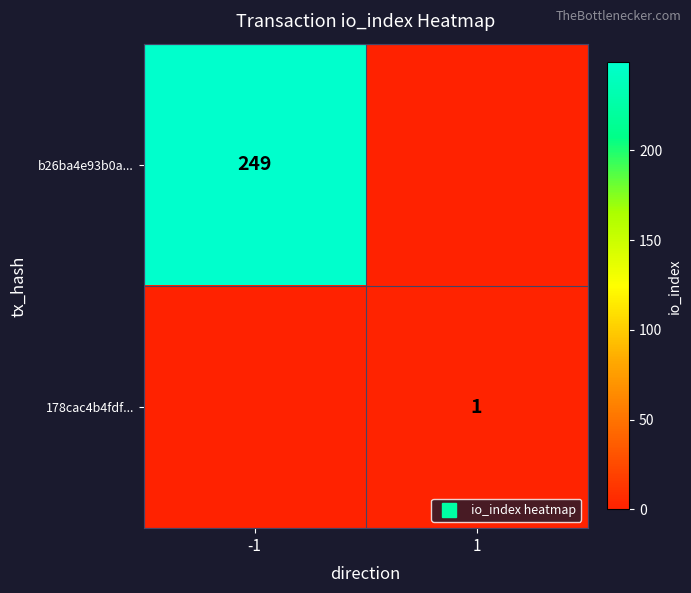

What is the total value across all series at 1?

1